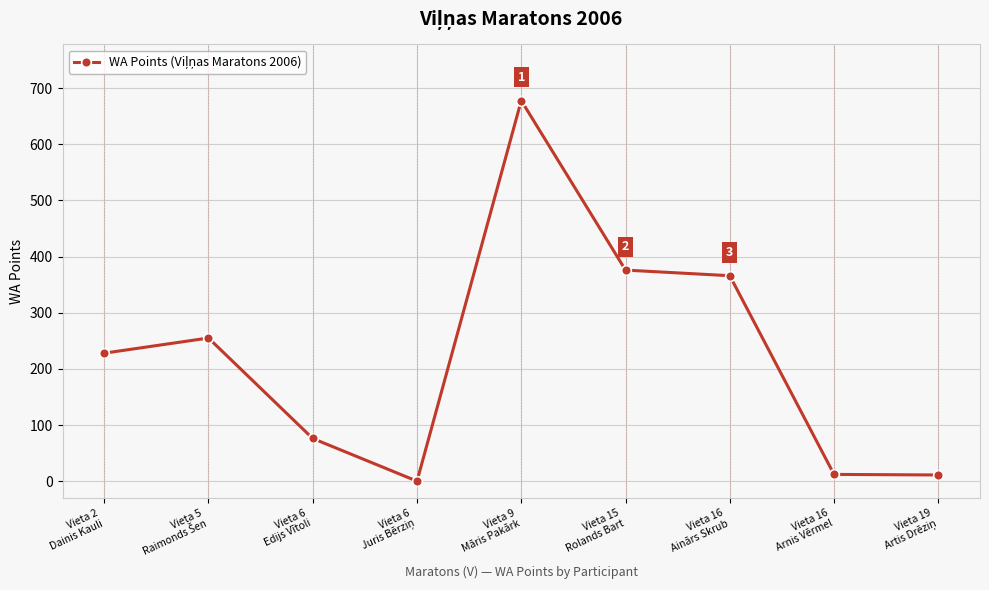

What is the maximum value shown in the chart?

678